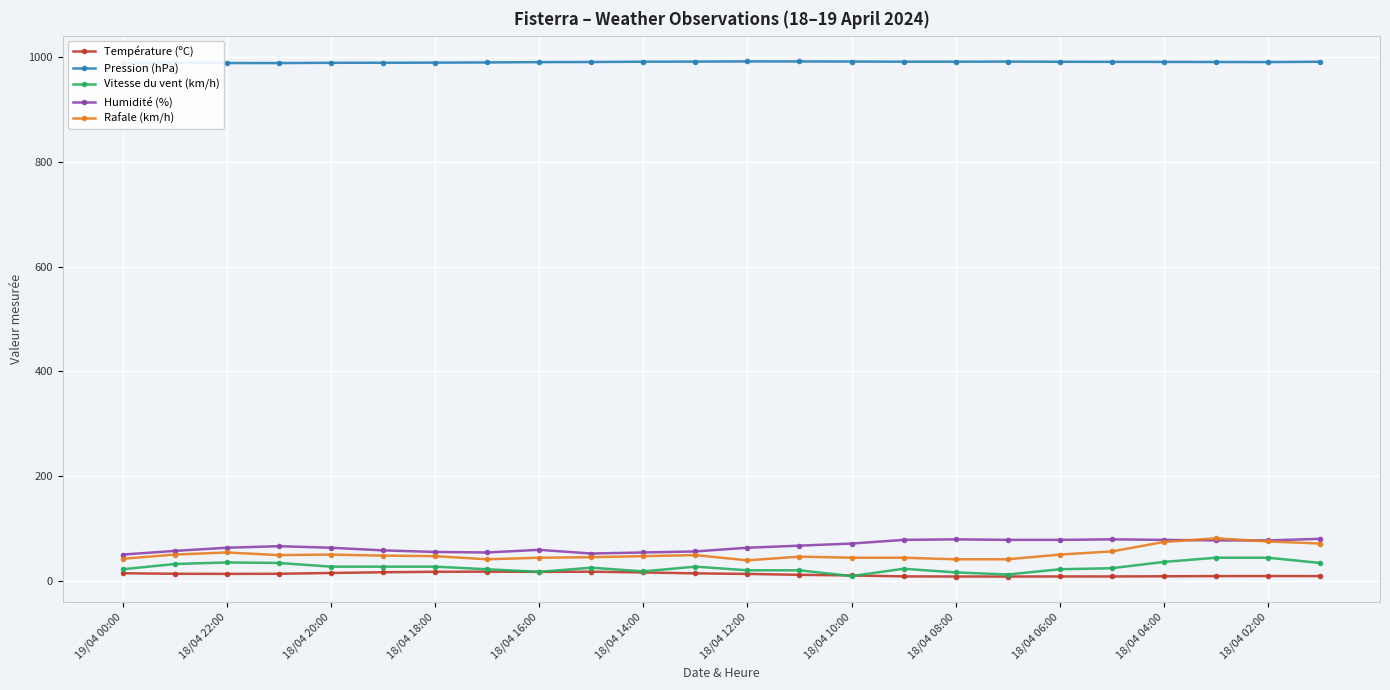

True or false: Humidité (%) has more than 2 points higher than both neighbors.

True